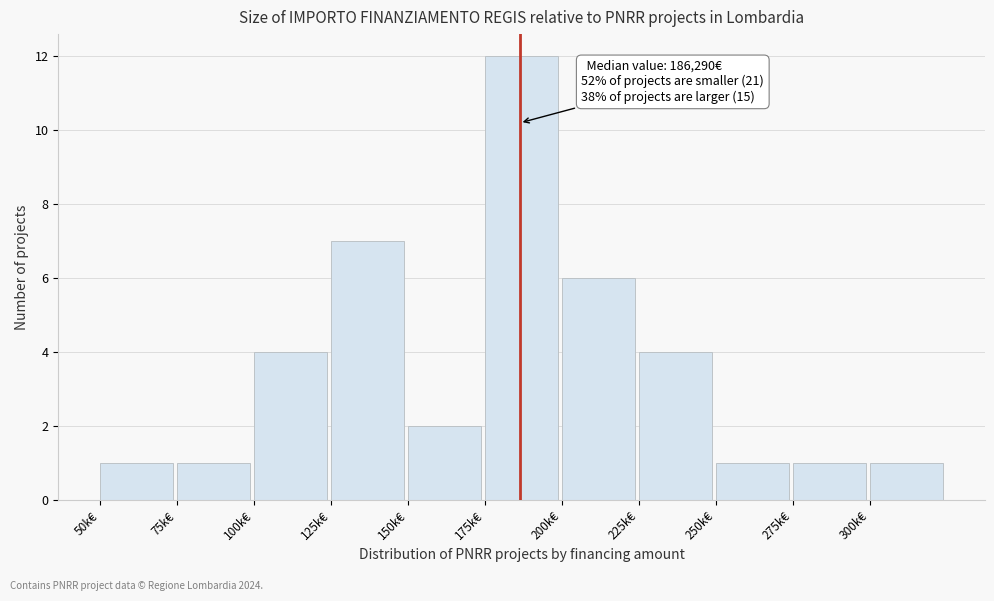

Reading right to left, what are all the values shown in this chart?

1	1	1	4	6	12	2	7	4	1	1